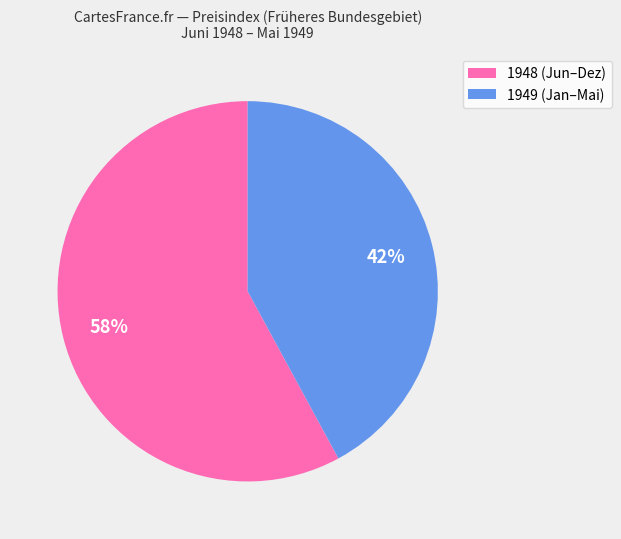

How many segments does this pie chart have?

2